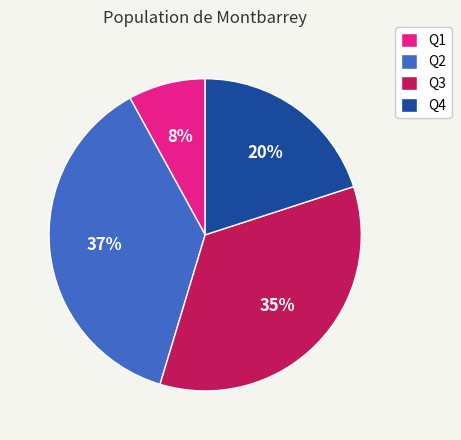

Which slice is the largest?

Q2